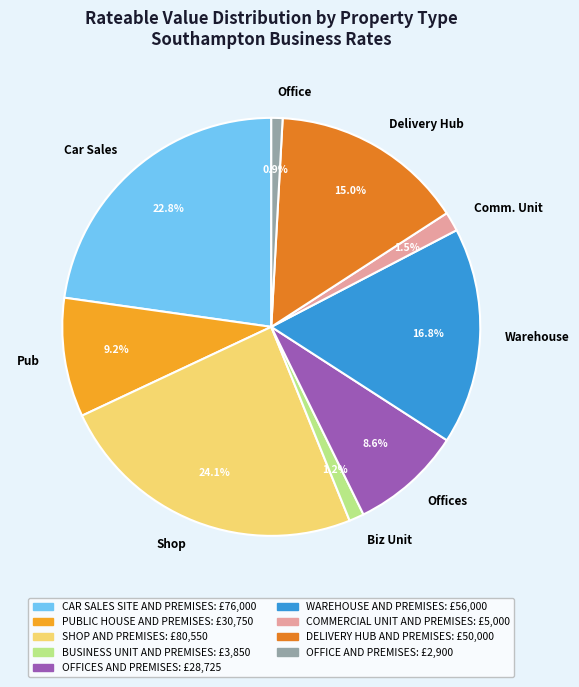

What portion of the pie excludes Offices?

91.4%